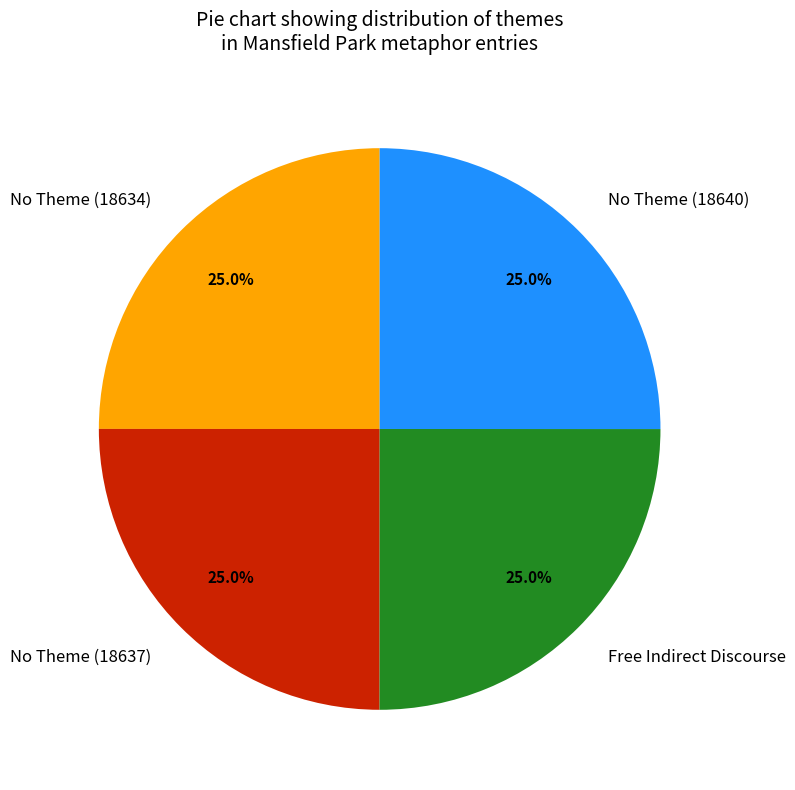

What is the ratio of the value at No Theme (18637) to the value at No Theme (18640)?

1.0